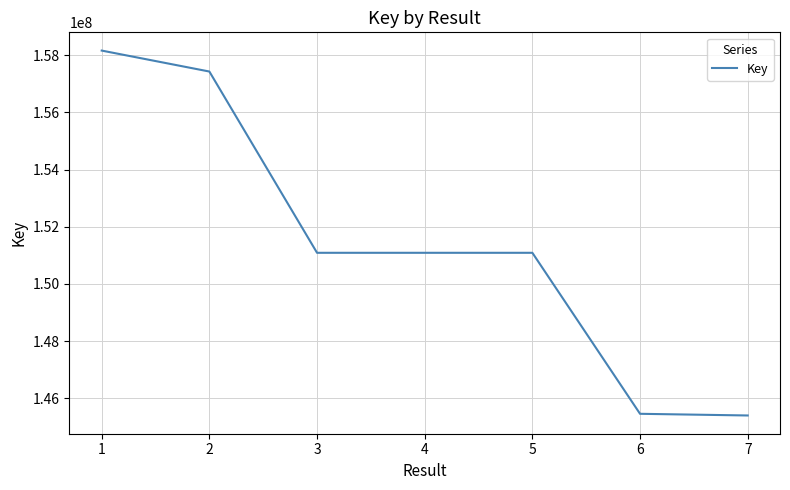

True or false: there are more than 0 points higher than both neighbors.

True